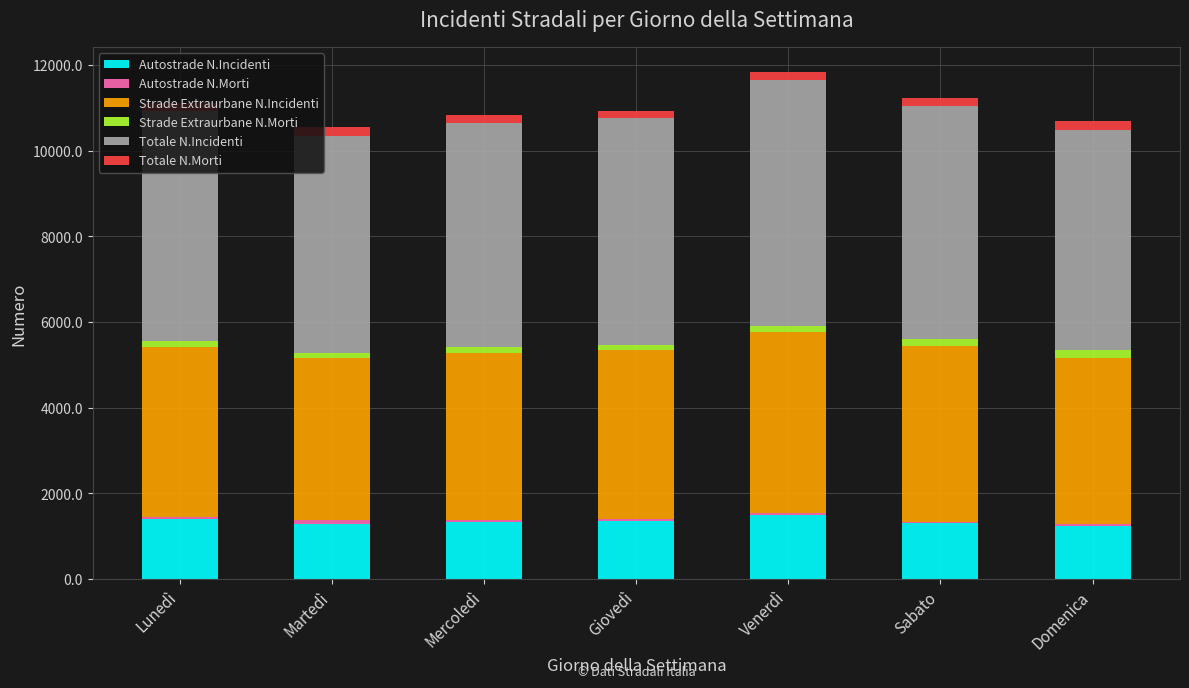

Which series has the largest total across all categories?

Totale N.Incidenti